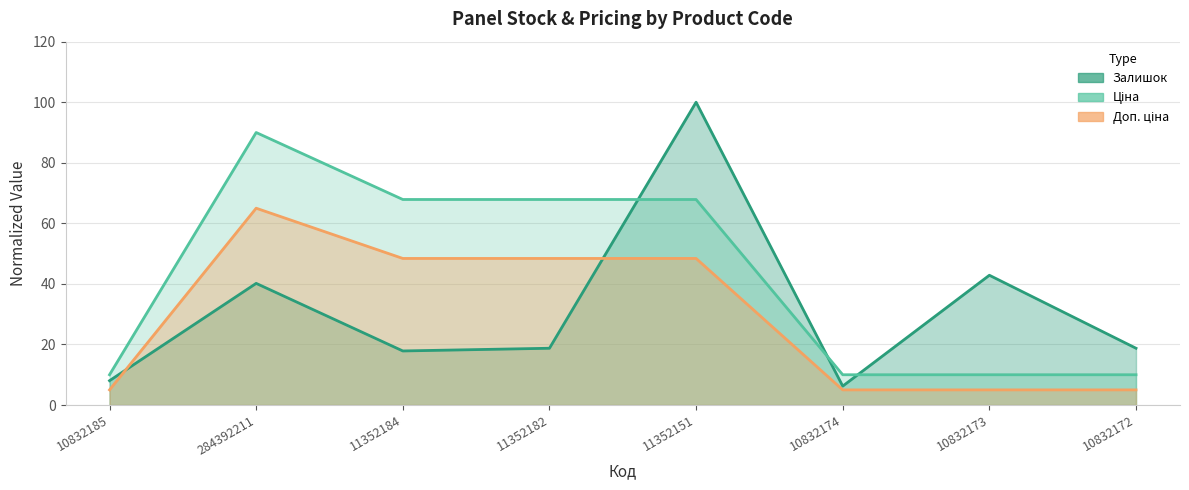

Reading left to right, transcribe all the data shown in this chart.

Залишок: 10832185=8.0	284392211=40.2	11352184=17.9	11352182=18.8	11352151=100.0	10832174=6.2	10832173=42.9	10832172=18.8
Ціна: 10832185=10.0	284392211=90.0	11352184=67.9	11352182=67.9	11352151=67.9	10832174=10.0	10832173=10.0	10832172=10.0
Доп. ціна: 10832185=5.0	284392211=65.0	11352184=48.4	11352182=48.4	11352151=48.4	10832174=5.0	10832173=5.0	10832172=5.0